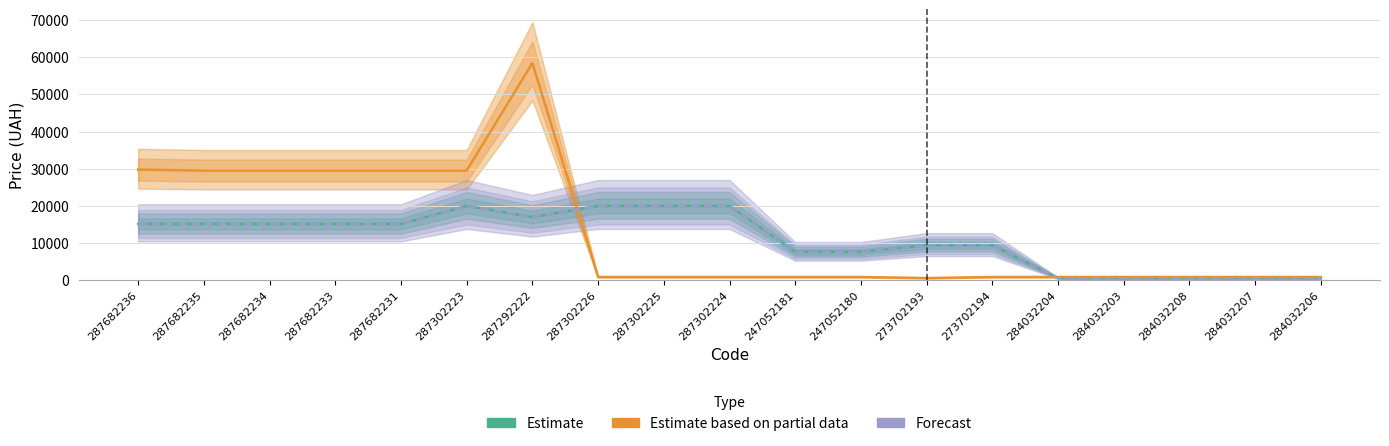

What is the value of the Forecast point at the 17th from the left?

539.0